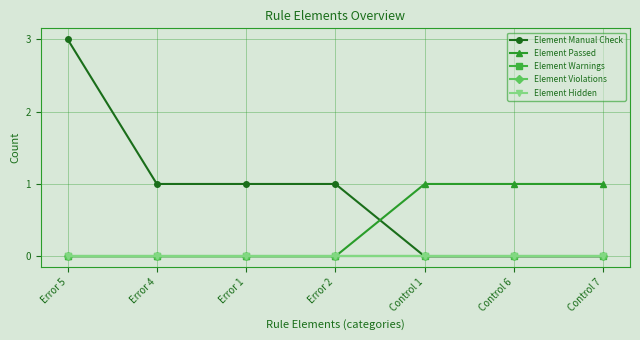

Is this an area chart (filled region under the line)?

No